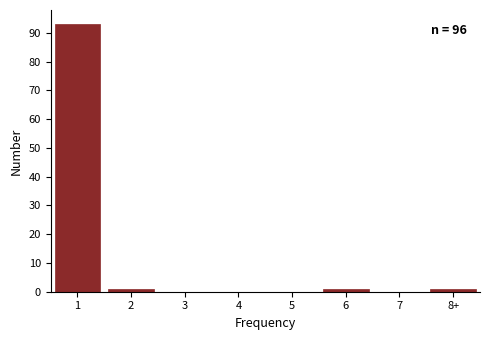

Reading left to right, transcribe all the data shown in this chart.

1=93	2=1	3=0	4=0	5=0	6=1	7=0	8+=1